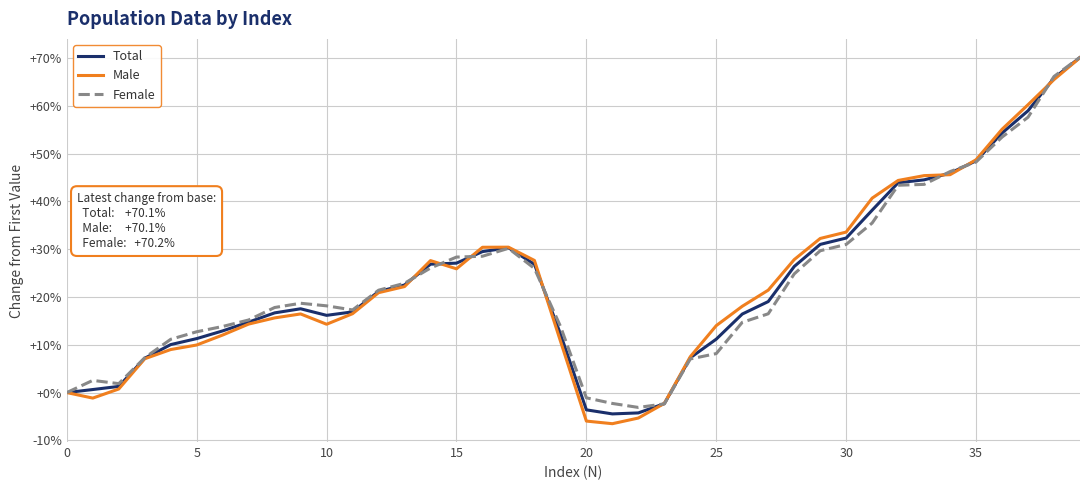

True or false: Female and Total intersect in this chart.

True